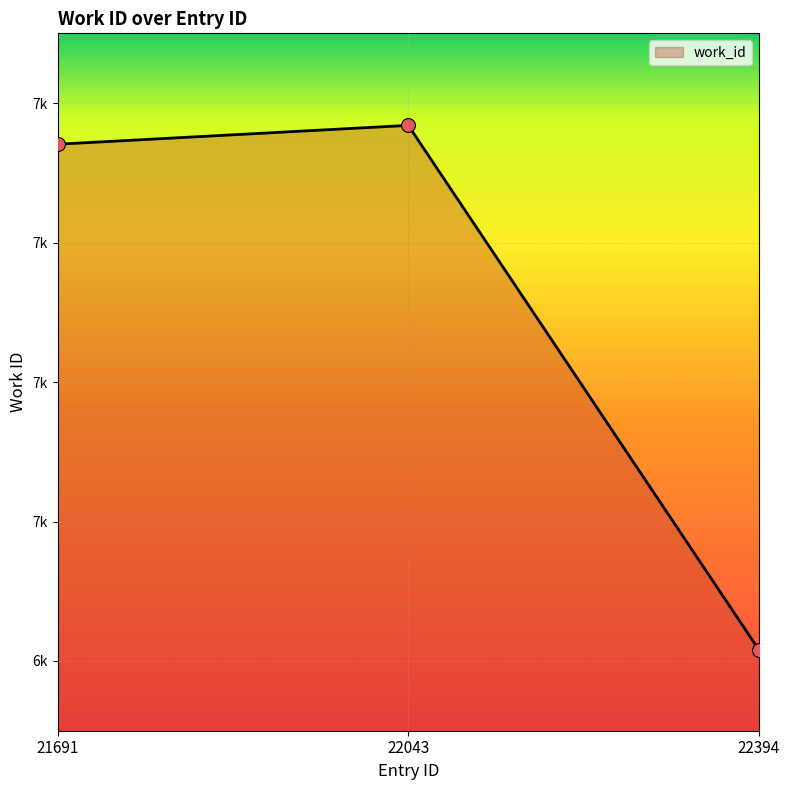

Approximately how many times larger is the value at 22043 compared to 21691?

1.0